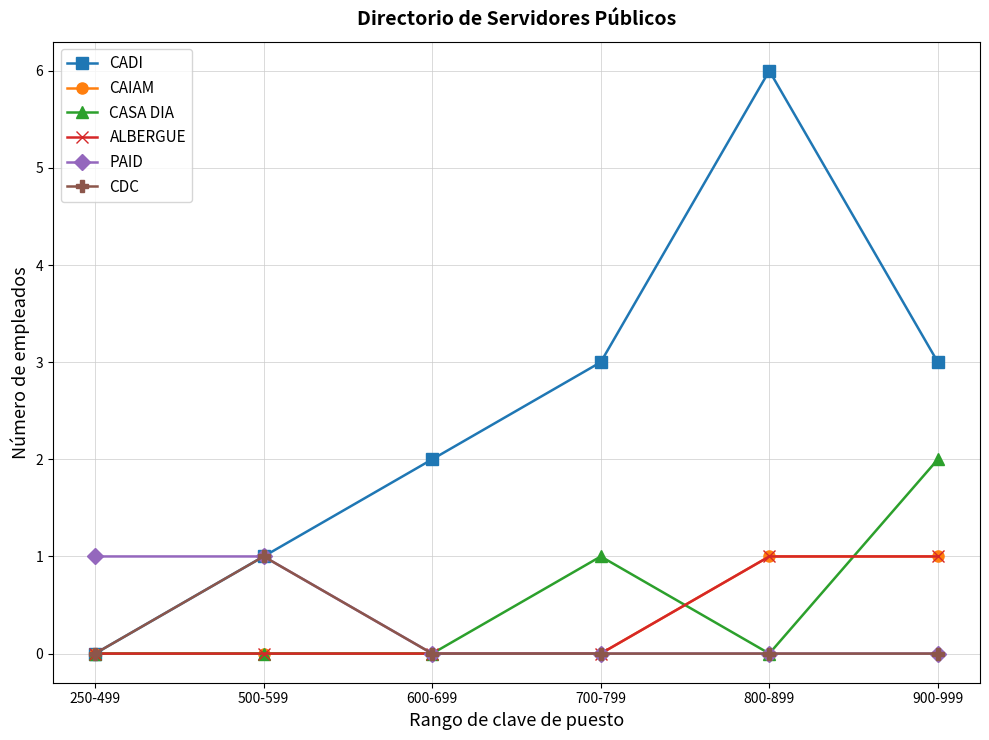

The CAIAM series shows 1 at 700-799. True or false?

False